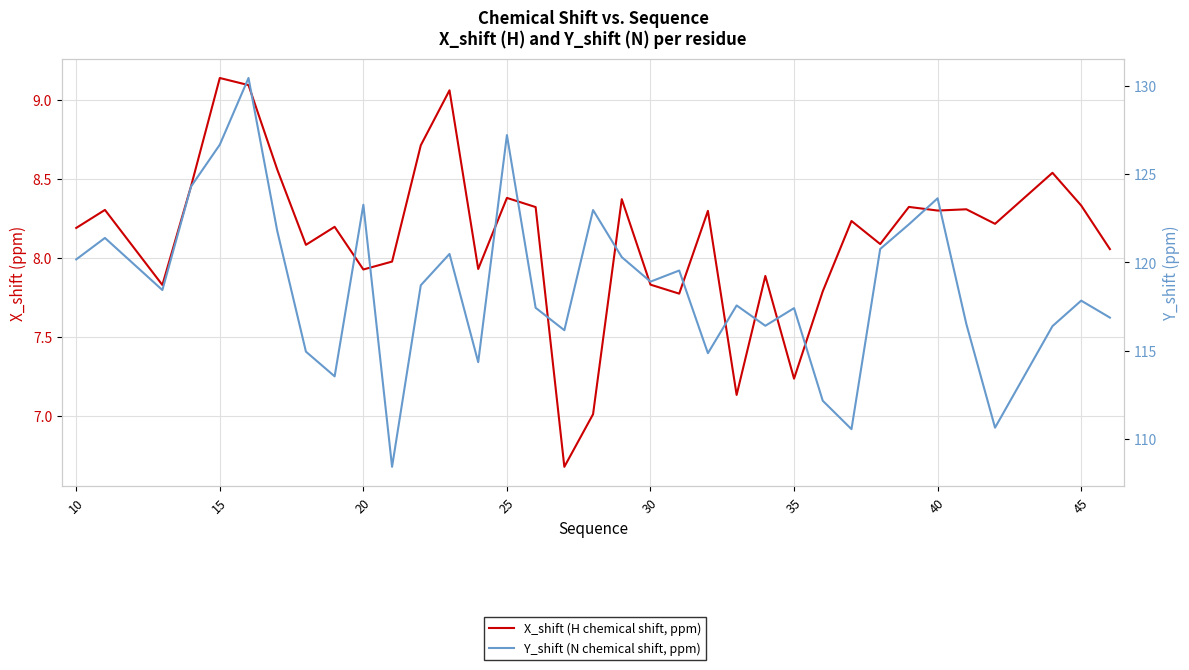

True or false: X_shift (H chemical shift, ppm) and Y_shift (N chemical shift, ppm) cross at least once.

False